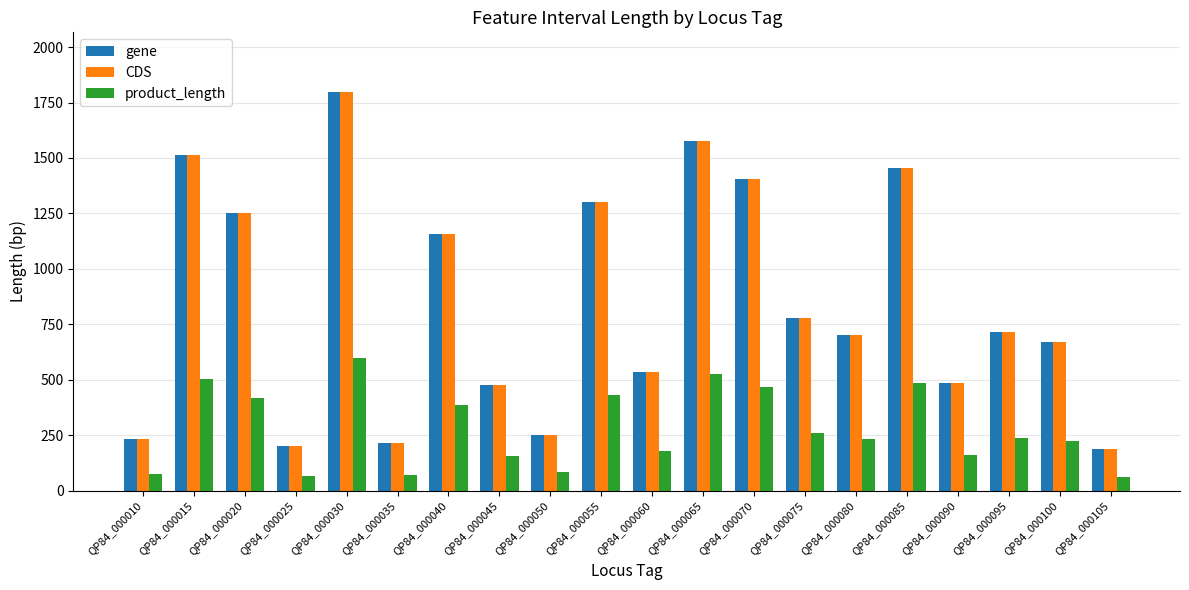

What are all the series names shown in the legend?

gene, CDS, product_length